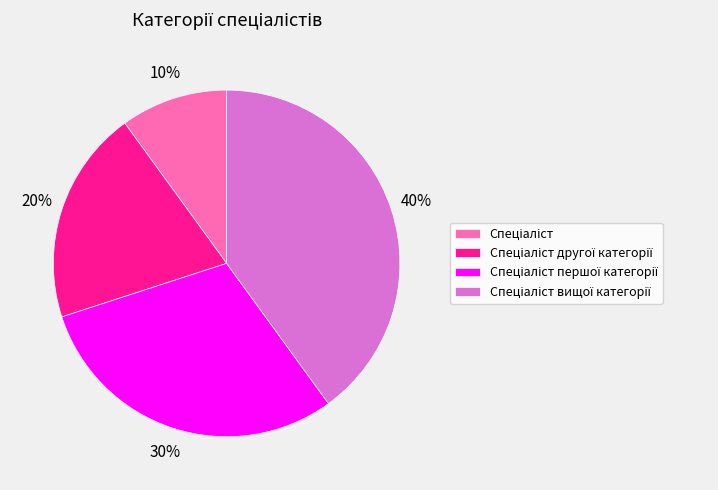

To the nearest percent, what is the difference between the largest and smallest slice percentages?

30%